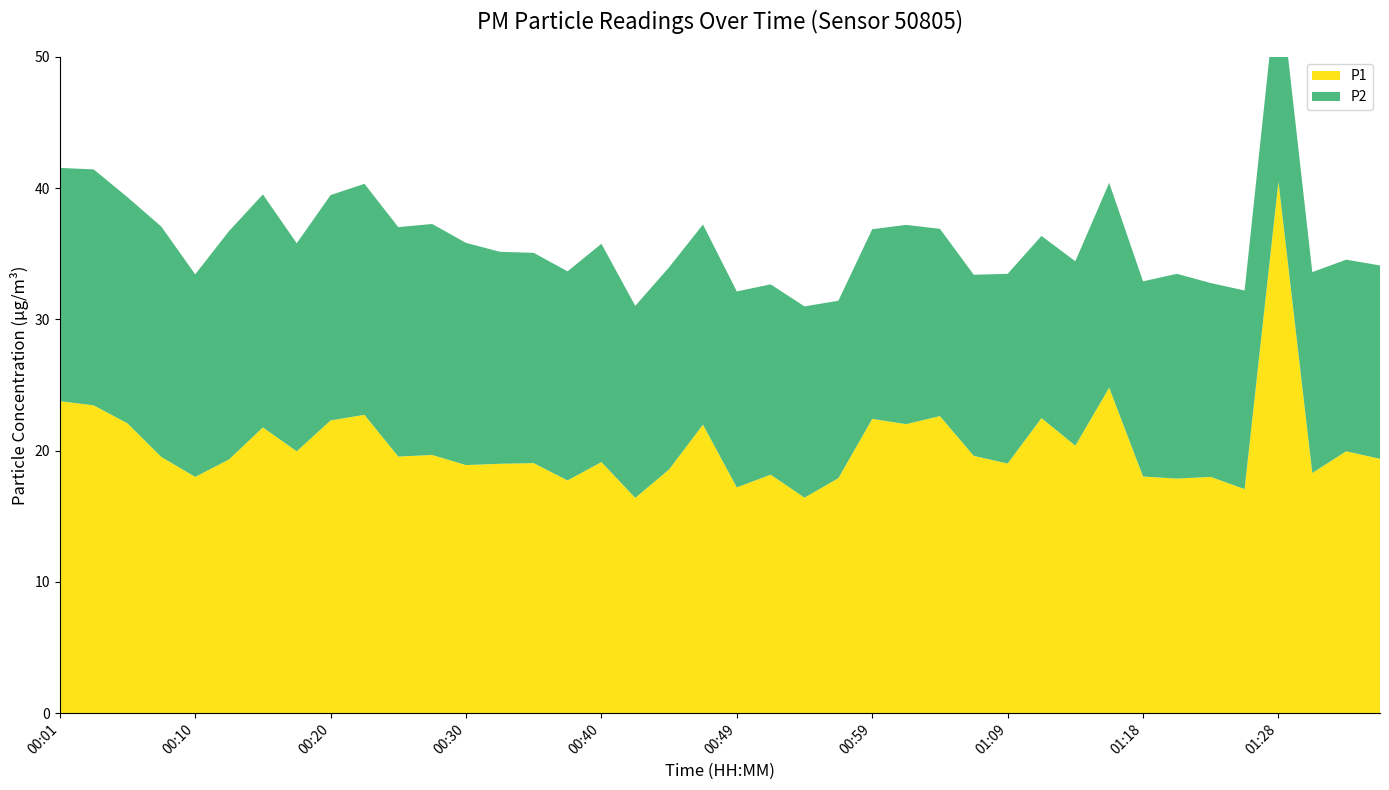

Reading right to left, list all the values displayed in this chart.

P1: 19.4	19.9	18.3	40.5	17.1	18.0	17.9	18.0	24.8	20.4	22.5	19.0	19.6	22.6	22.0	22.4	17.9	16.4	18.2	17.2	22.0	18.6	16.4	19.1	17.7	19.1	19.0	18.9	19.7	19.6	22.7	22.3	19.9	21.8	19.3	18.0	19.5	22.1	23.4	23.8
P2: 14.7	14.6	15.3	16.0	15.1	14.8	15.6	14.9	15.6	14.1	13.9	14.4	13.8	14.3	15.2	14.4	13.5	14.6	14.5	14.9	15.2	15.4	14.6	16.6	15.9	16.0	16.1	16.9	17.6	17.5	17.6	17.2	15.8	17.8	17.4	15.4	17.6	17.2	18.0	17.8